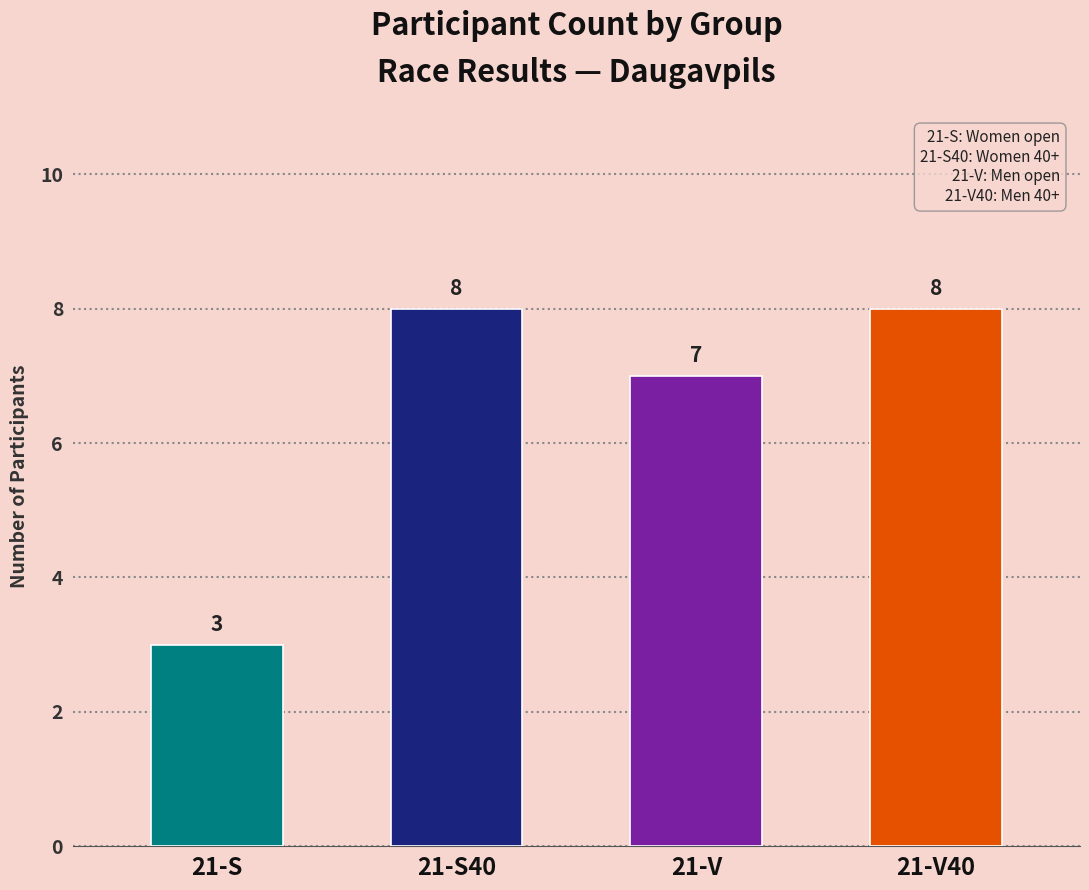

The chart shows a value of 8 at 21-V40. True or false?

True